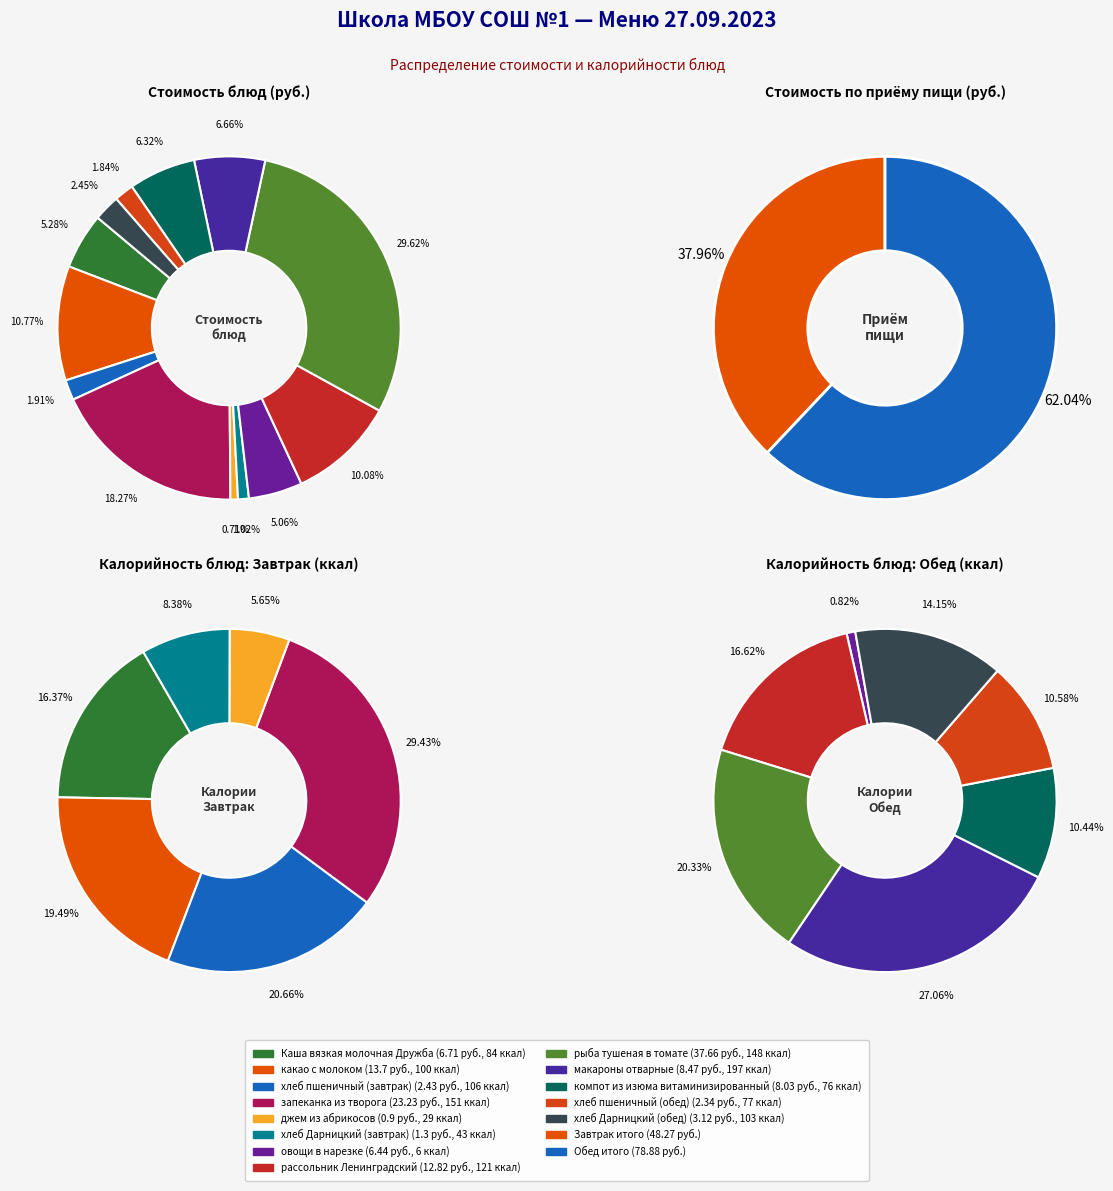

Is it true that рассольник Ленинградский is 3% of the pie?

False